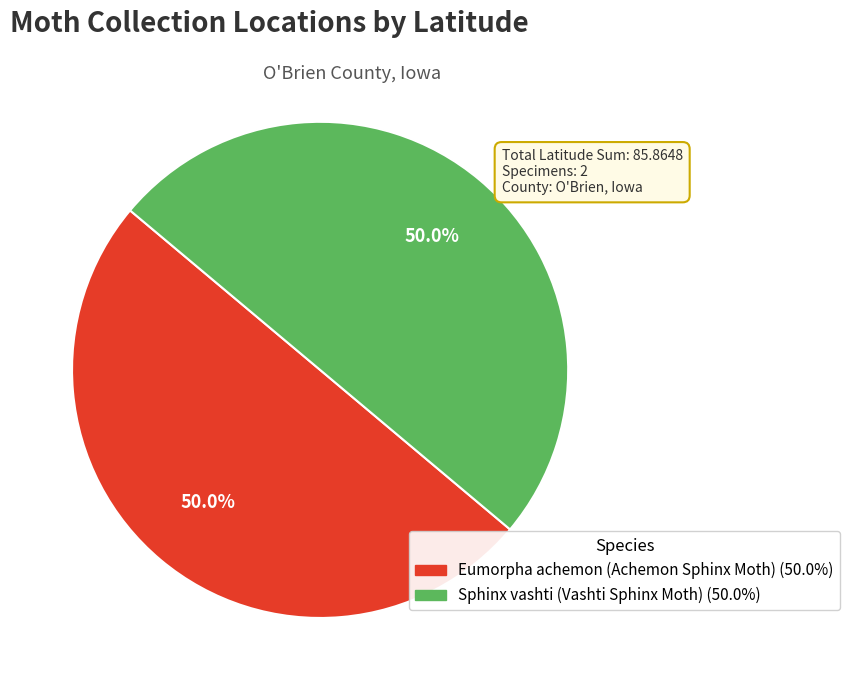

Count the number of slices in the pie.

2